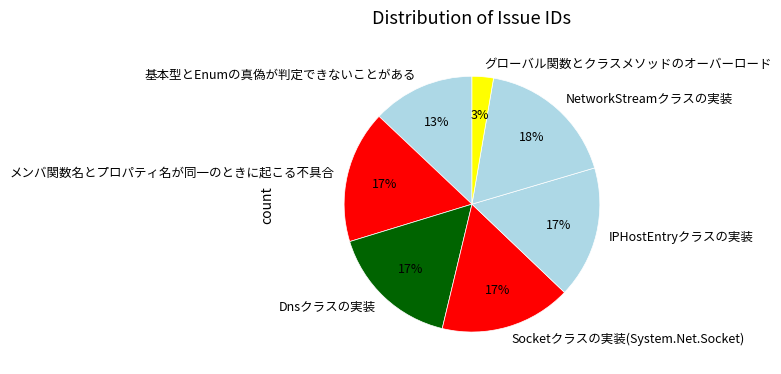

What is the largest slice in the pie chart?

NetworkStreamクラスの実装